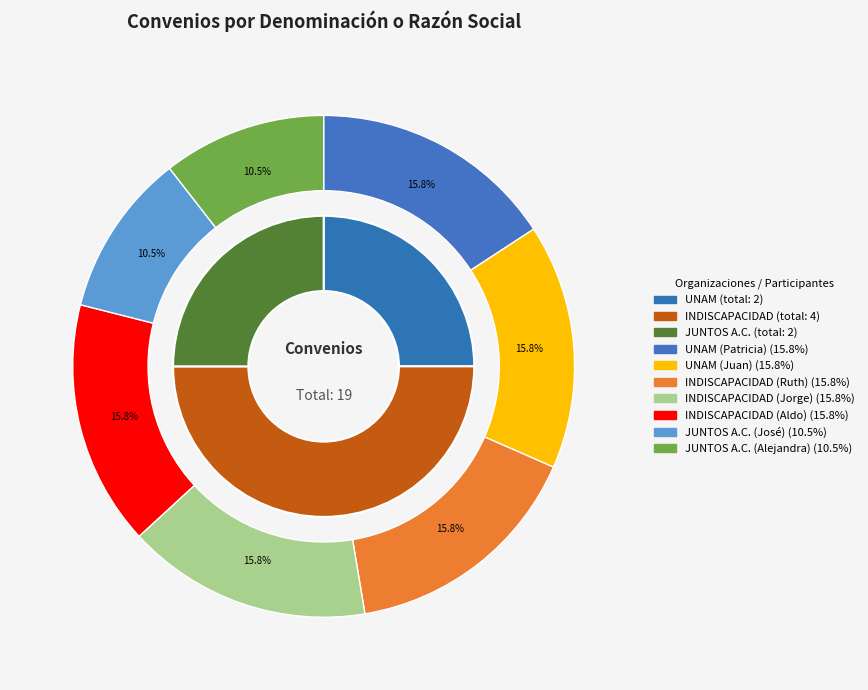

Is there a majority slice in this chart?

No